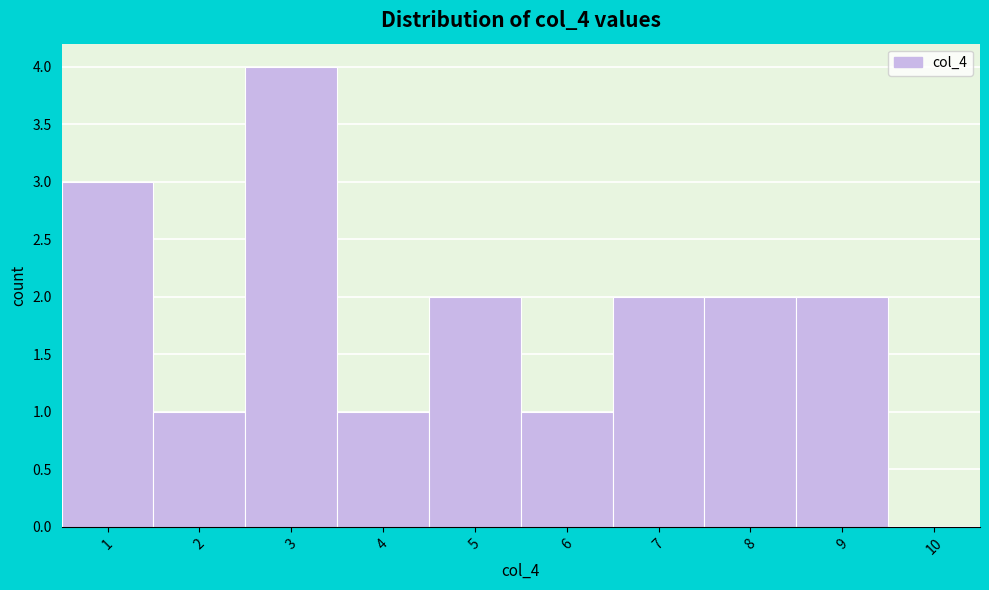

Reading left to right, transcribe this chart: for each bar, give the range it covers on the x-axis and its height. The values are not printed on the chart, so give them approximately, as read against the axis.

0.5 to 1.5: 3
1.5 to 2.5: 1
2.5 to 3.5: 4
3.5 to 4.5: 1
4.5 to 5.5: 2
5.5 to 6.5: 1
6.5 to 7.5: 2
7.5 to 8.5: 2
8.5 to 9.5: 2
9.5 to 10.5: 0